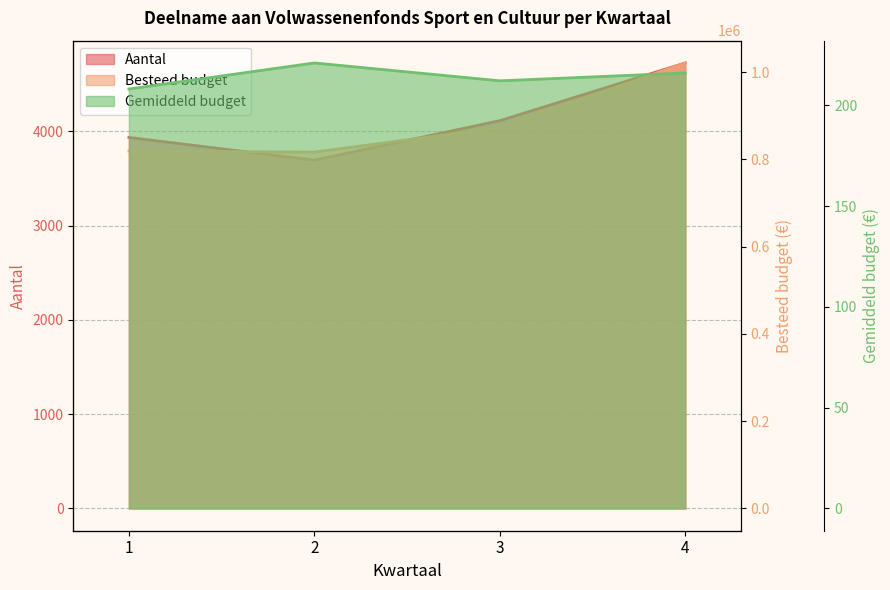

Which series has the largest range (max minus min)?

Besteed budget